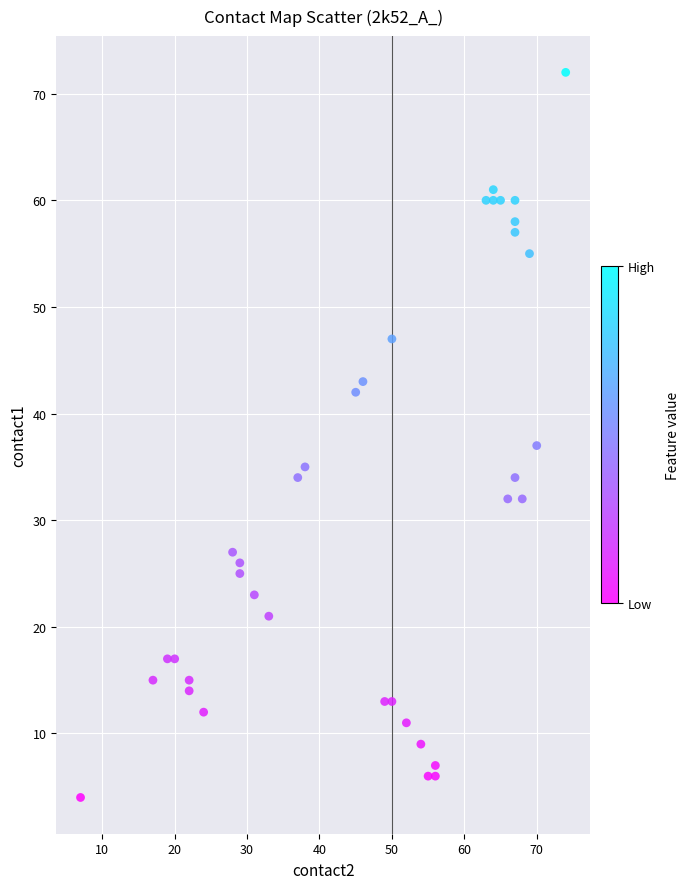

What Y value in the scatter plot is closest to 38?

37